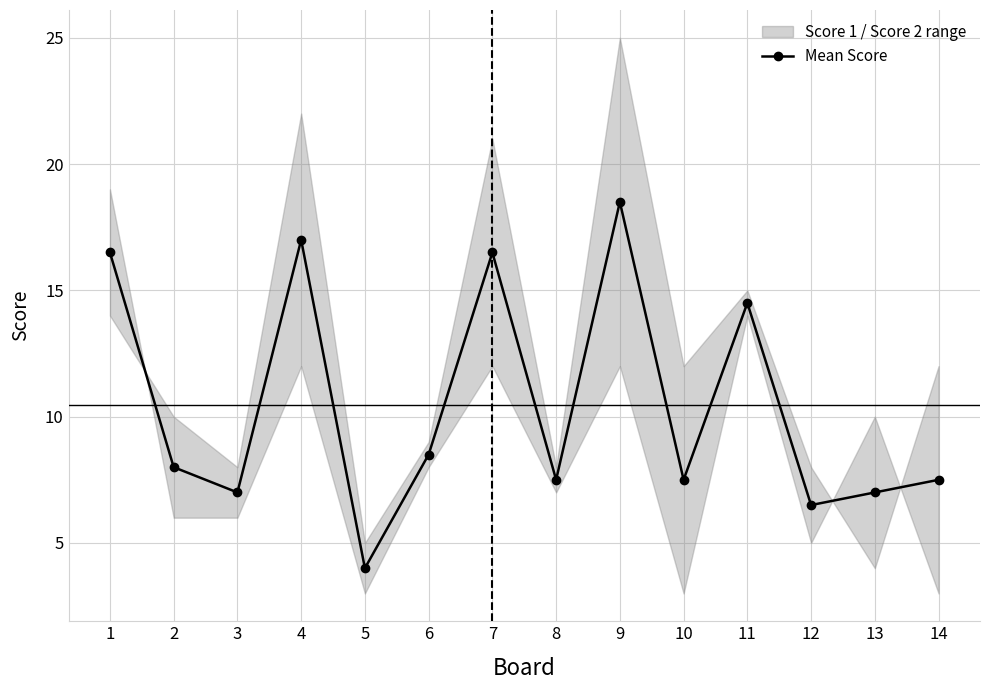

Reading left to right, extract all data points from this chart.

16.5	8.0	7.0	17.0	4.0	8.5	16.5	7.5	18.5	7.5	14.5	6.5	7.0	7.5